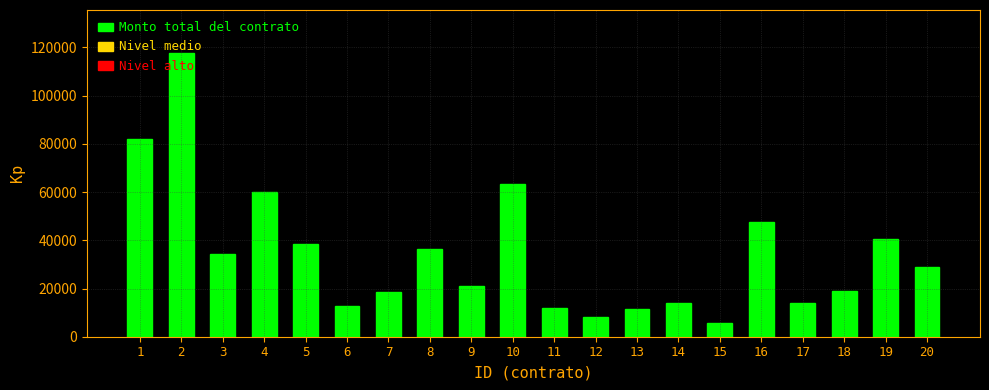

What is the ratio of the value at 9 to the value at 2?

0.2